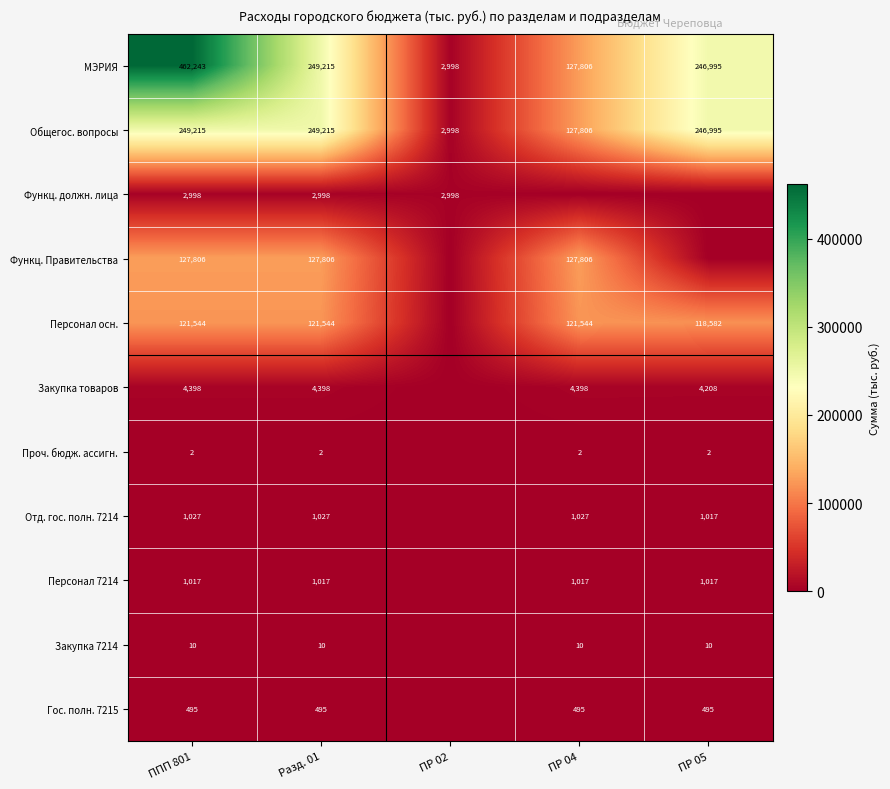

Read the Общегос. вопросы value at ПР 05.

246995